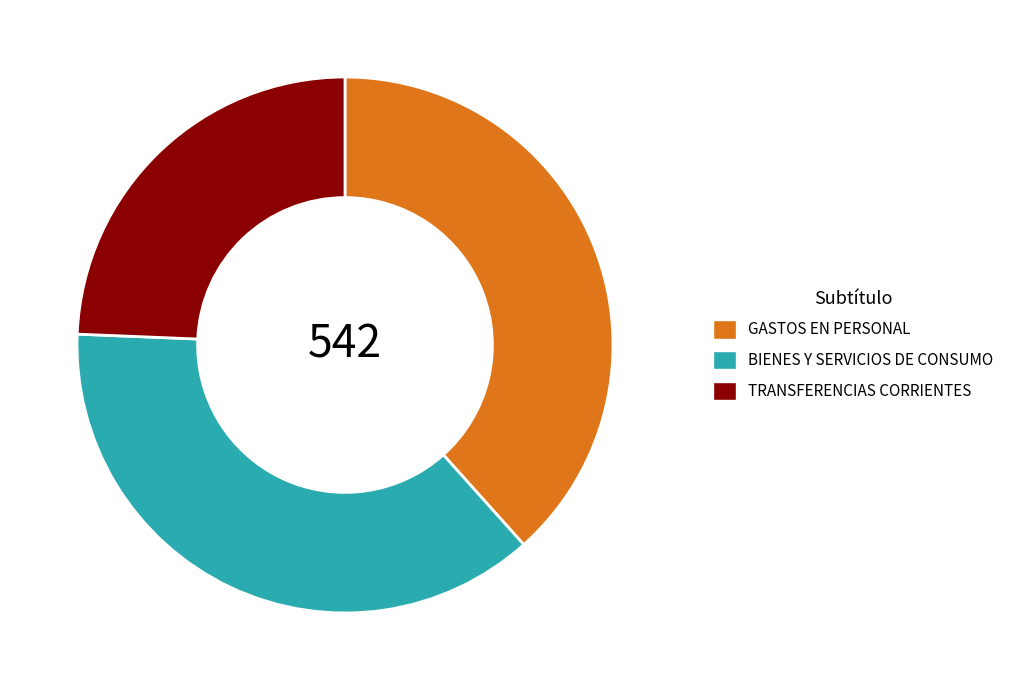

Does BIENES Y SERVICIOS DE CONSUMO represent more than half of the total?

No